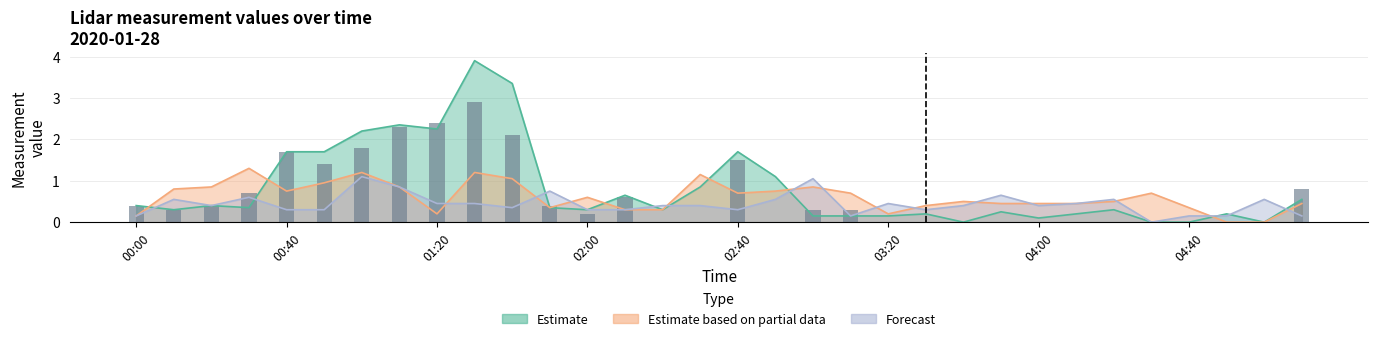

The value of 2.815 at 01:40 is 0.7. True or false?

False